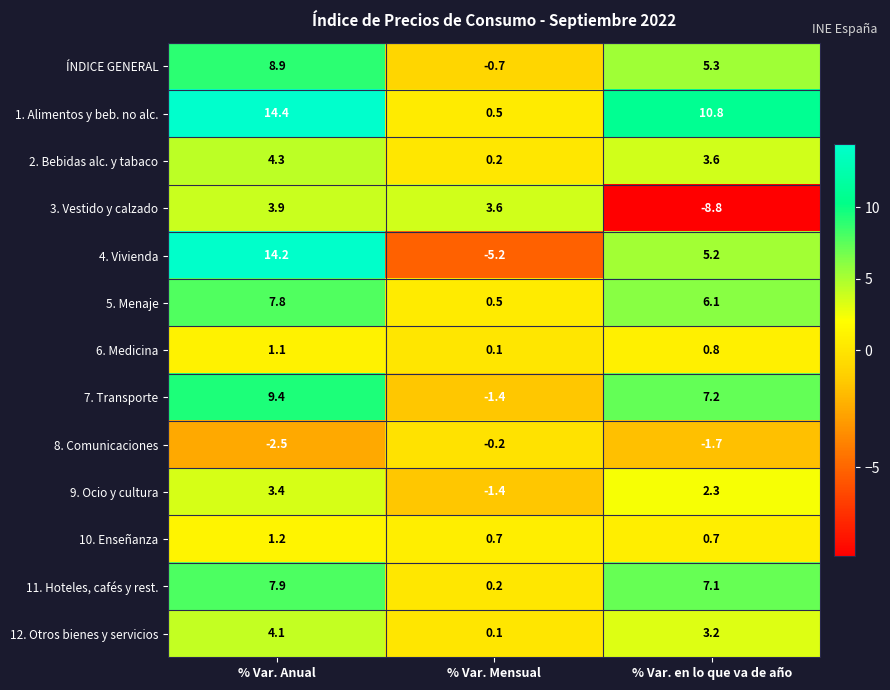

What is the difference between the maximum and minimum values in the 3. Vestido y calzado series?

12.7